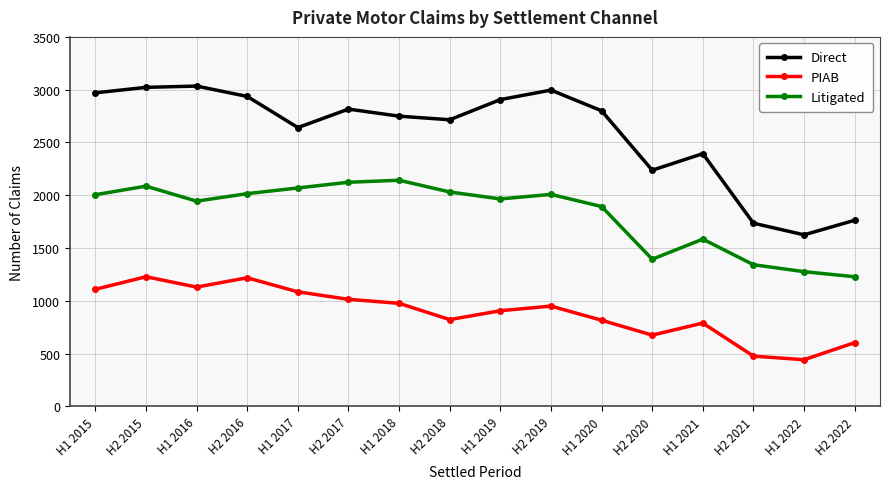

How many lines are shown in the chart?

3